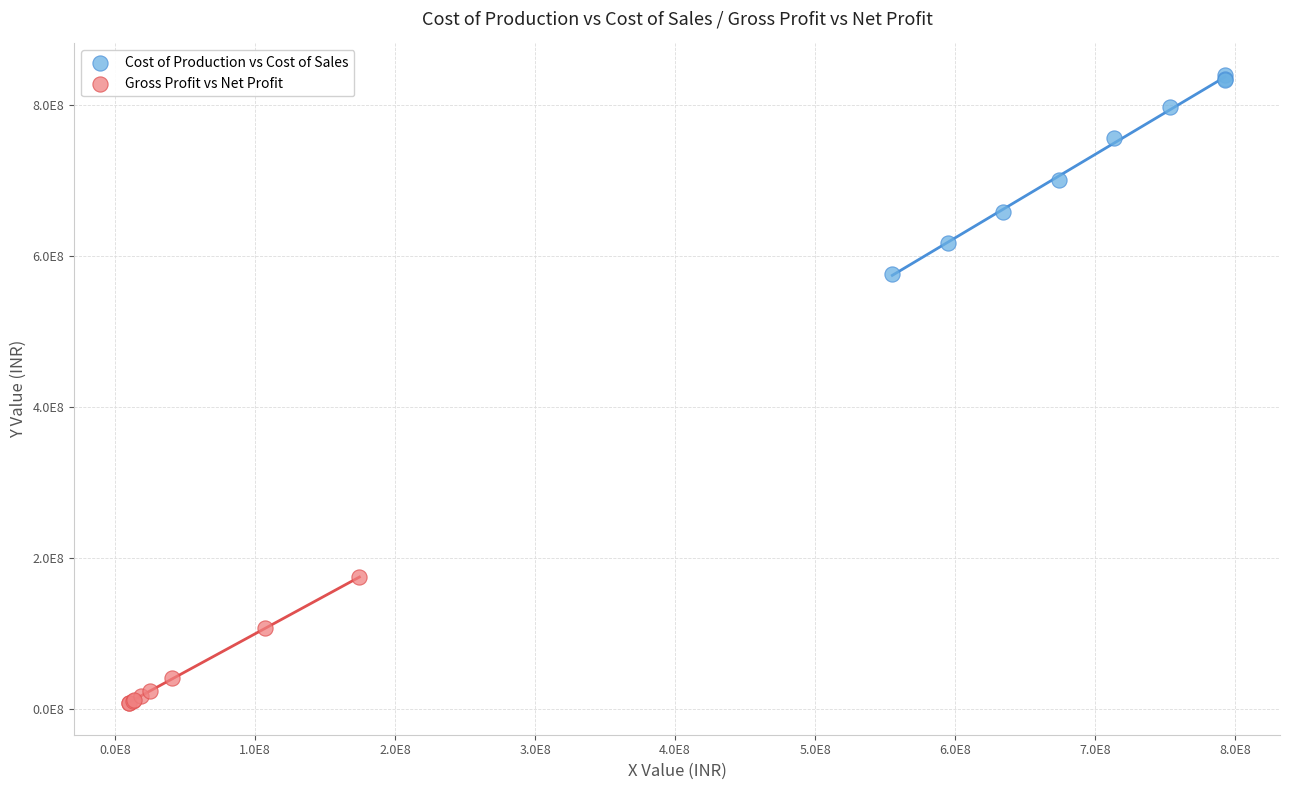

What are all the series names shown in the legend?

Cost of Production vs Cost of Sales, Gross Profit vs Net Profit